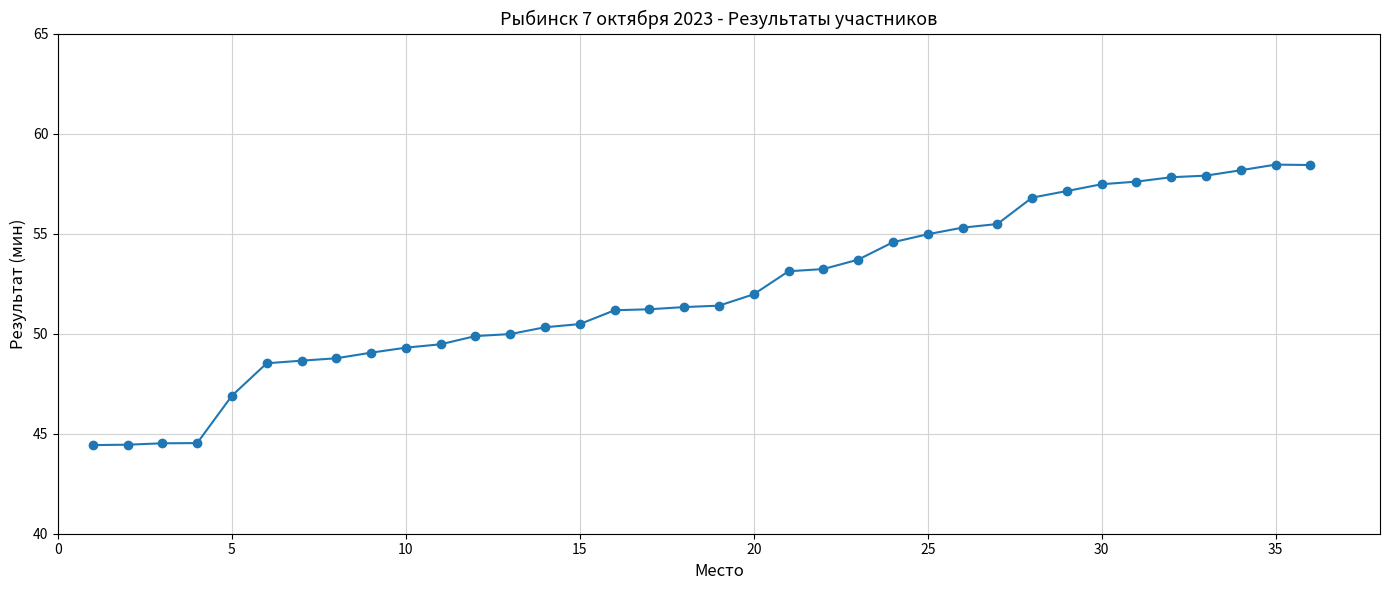

What is the maximum value shown in the chart?

58.5